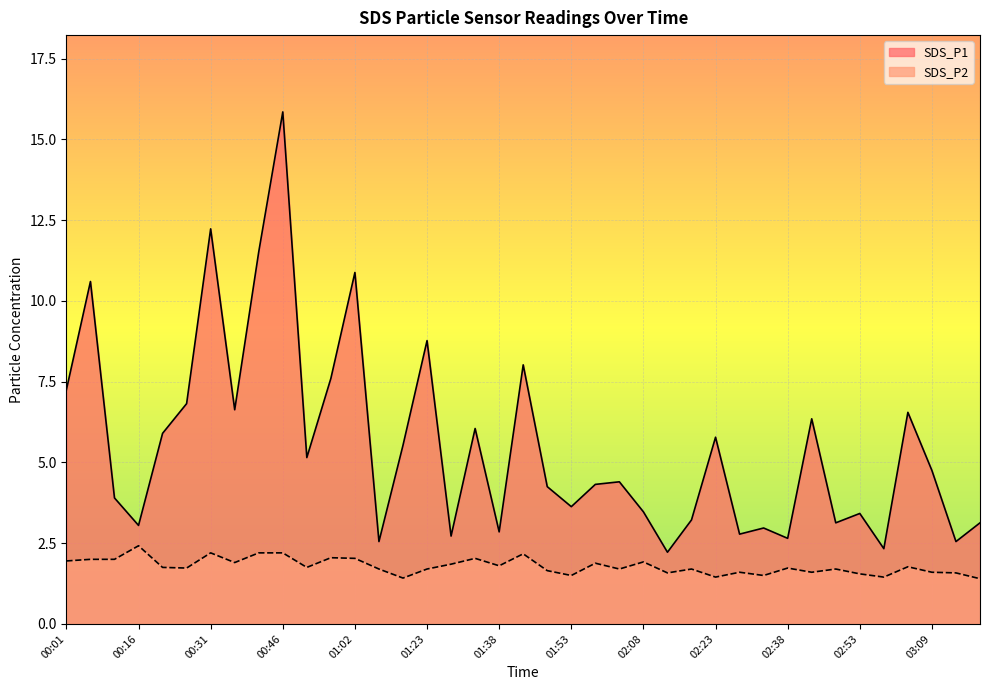

Which category has the lowest value in the SDS_P2 series?

03:19